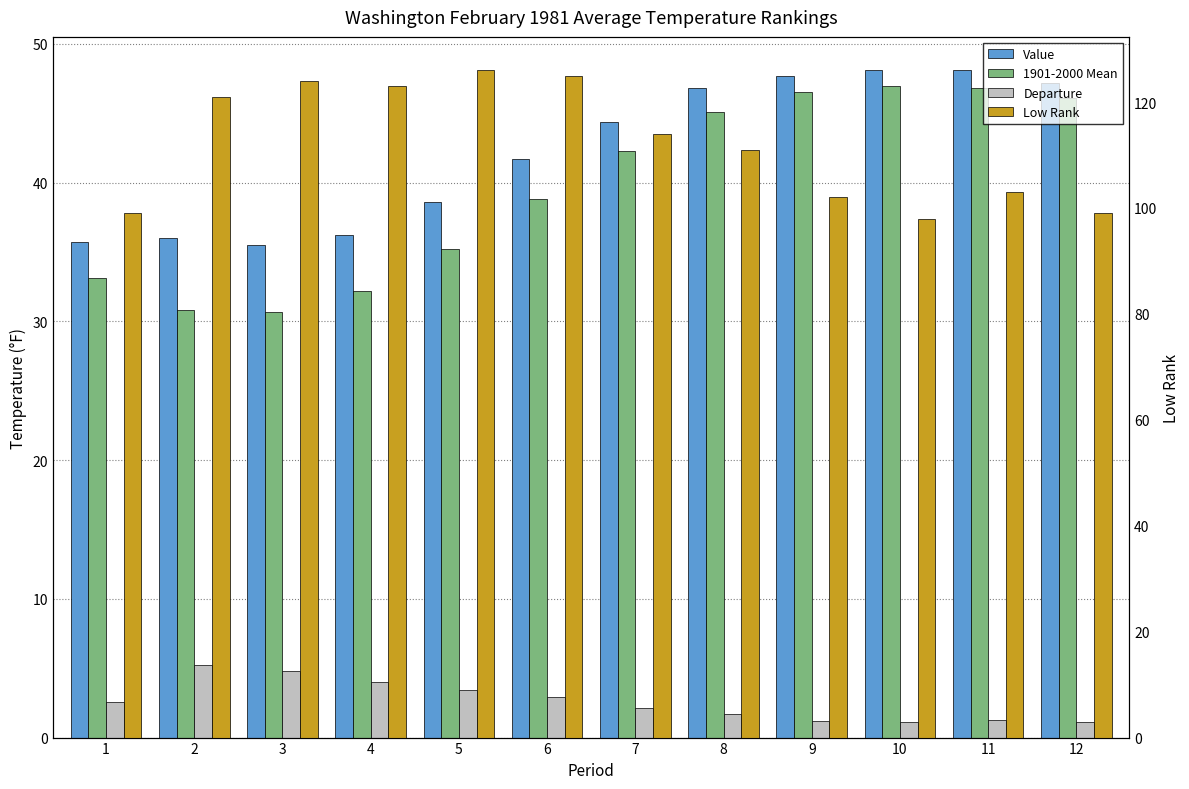

What are all the series names shown in the legend?

Value, 1901-2000 Mean, Departure, Low Rank